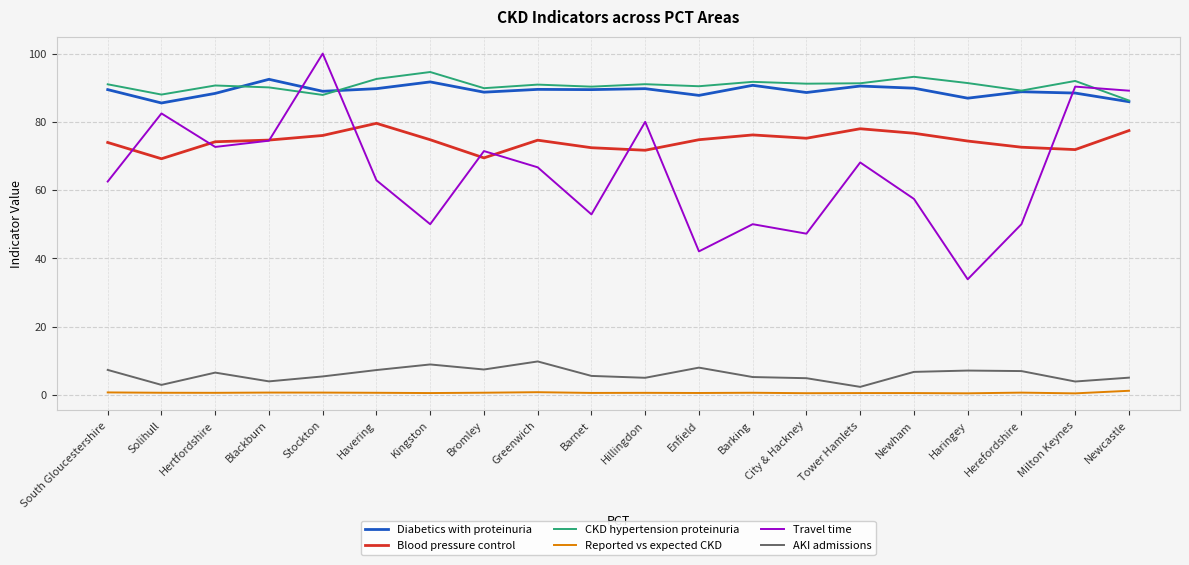

At Haringey, list the series in order from largest to smallest.

CKD hypertension proteinuria, Diabetics with proteinuria, Blood pressure control, Travel time, AKI admissions, Reported vs expected CKD